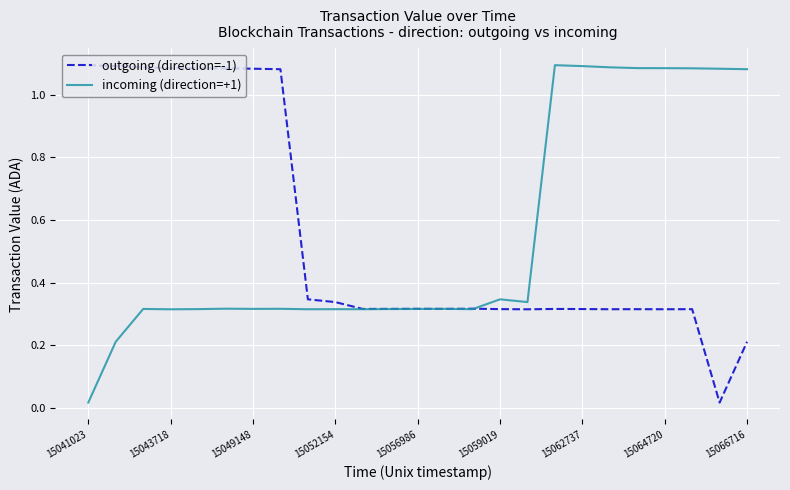

What are all the series names shown in the legend?

outgoing (direction=-1), incoming (direction=+1)